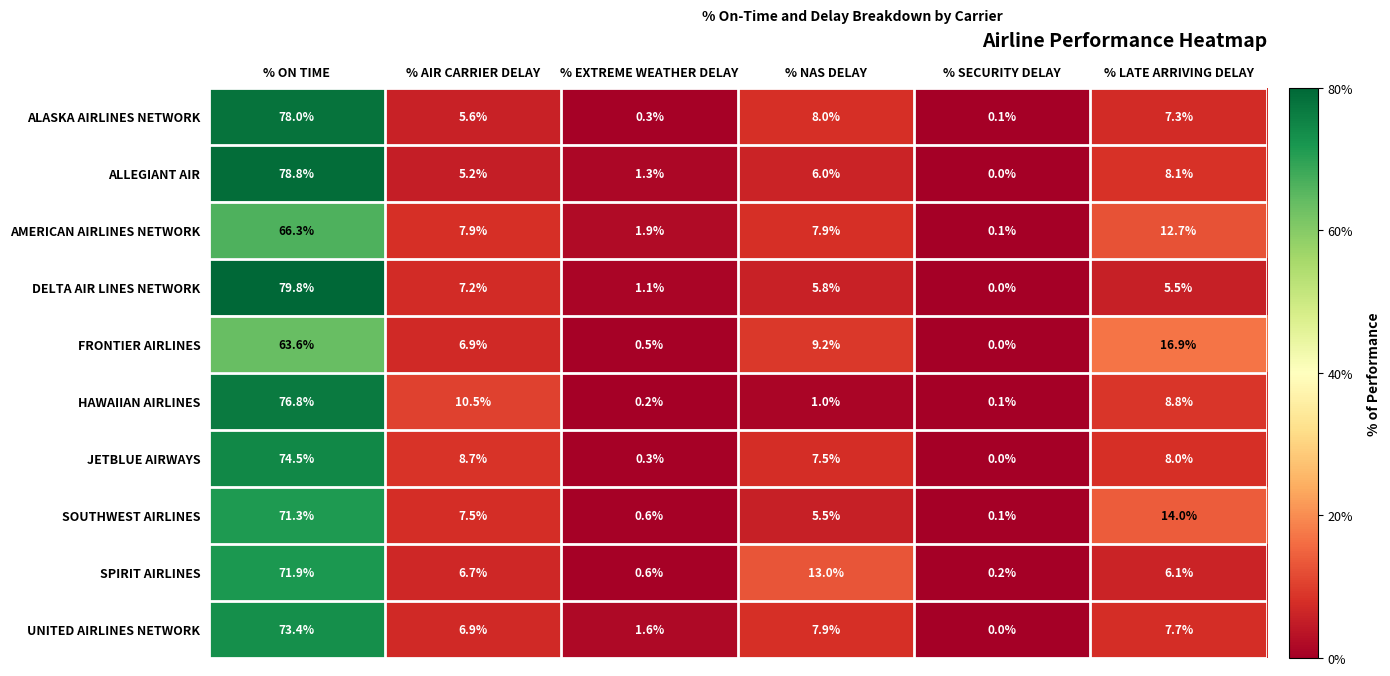

Count the number of data series in this chart.

10